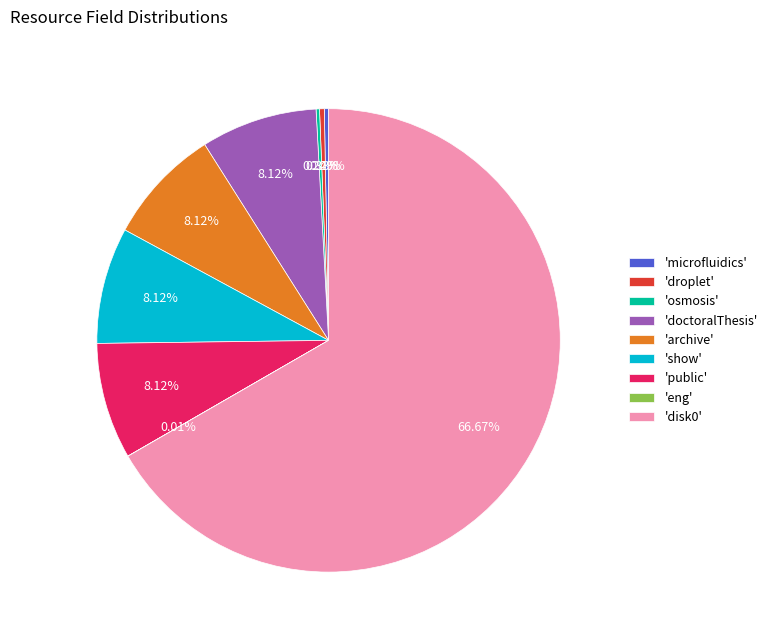

Does any single category account for the majority?

Yes